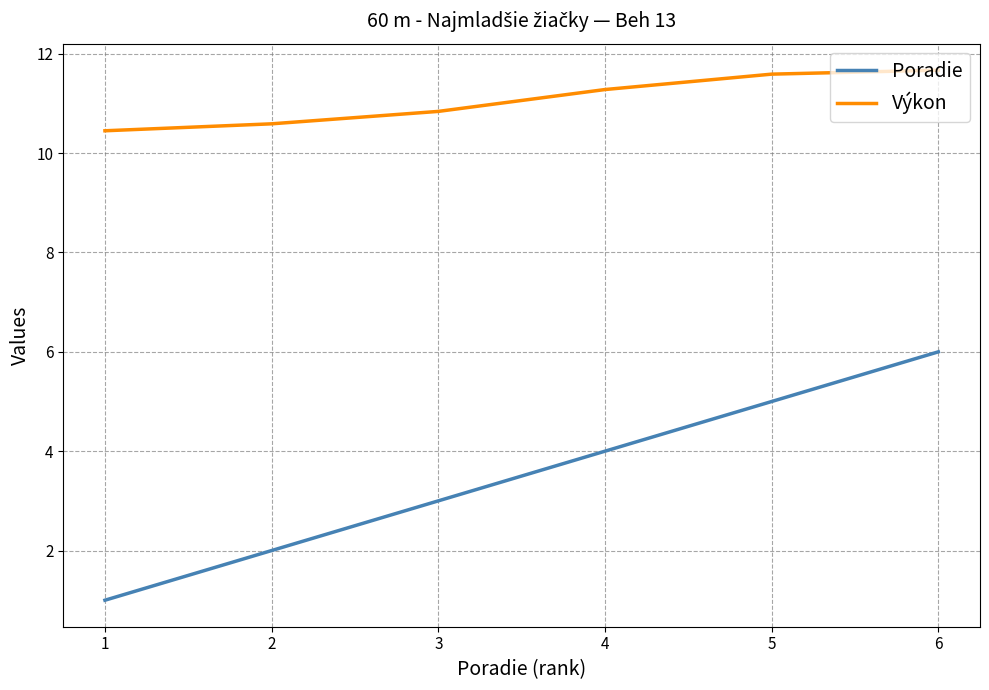

What is the total value across all series at 4?

15.3